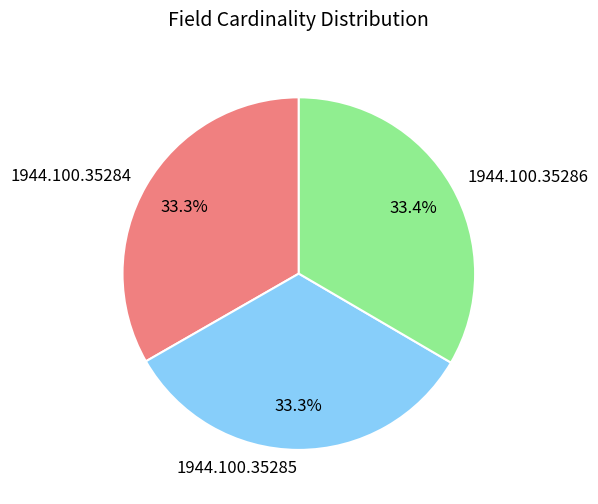

Do 1944.100.35286 and 1944.100.35285 together represent more than half of the pie?

Yes